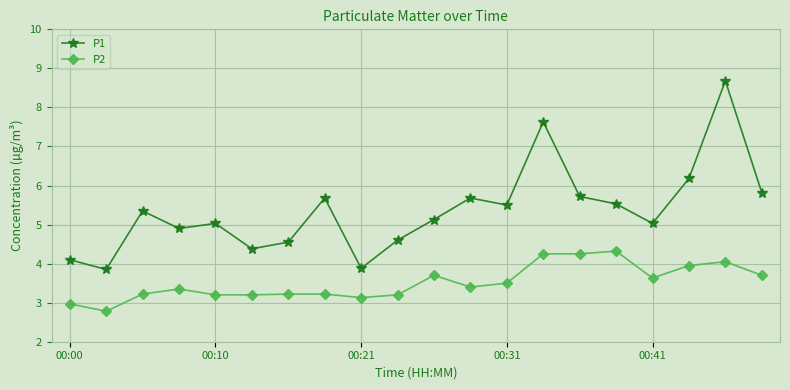

Rank the series by their average value, from highest to lowest.

P1, P2